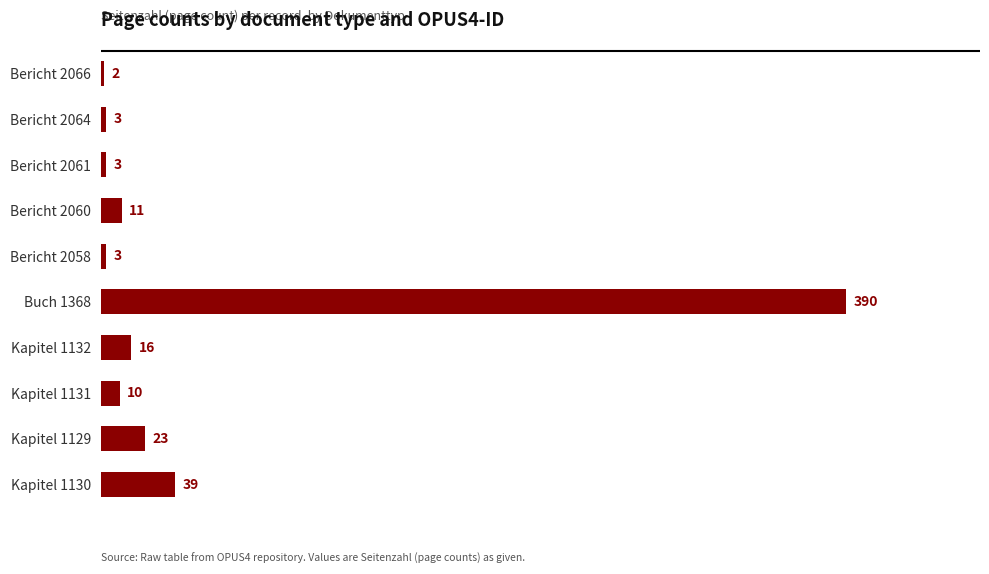

Reading top to bottom, transcribe all the data shown in this chart.

2	3	3	11	3	390	16	10	23	39